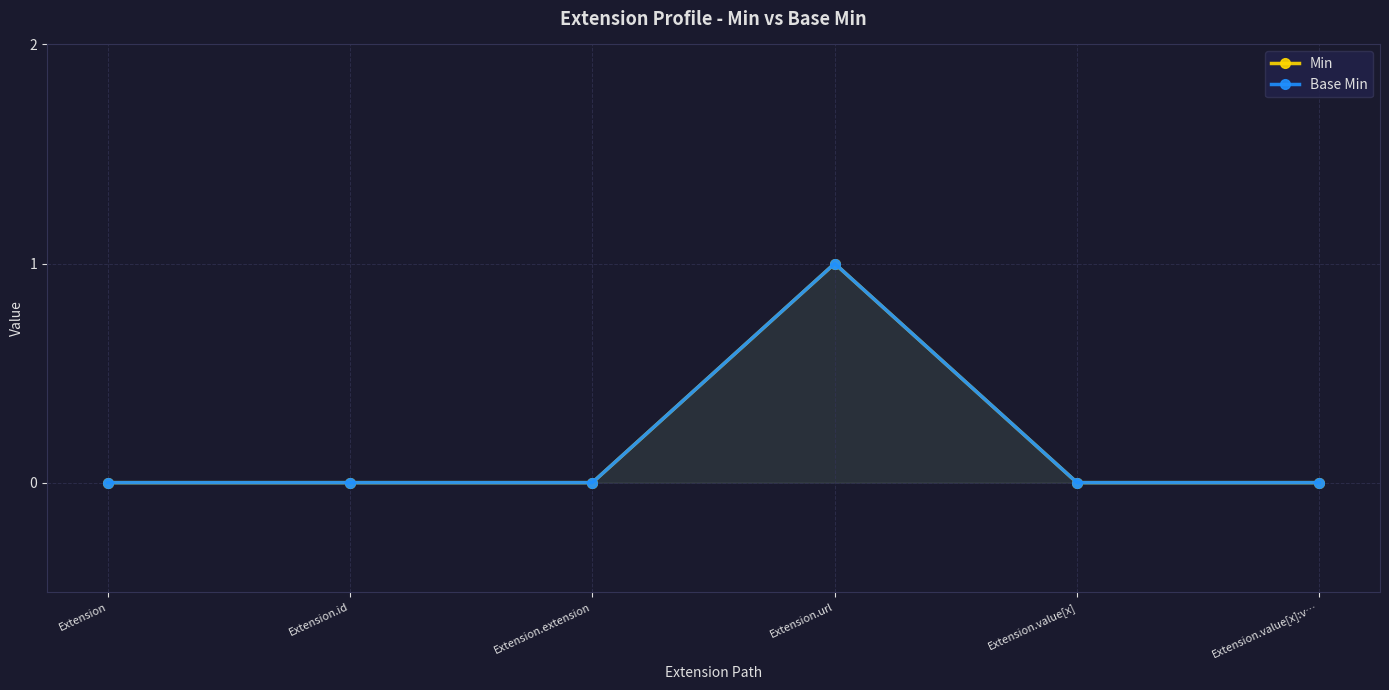

What is the label of the 5th point from the left?

Extension.value[x]